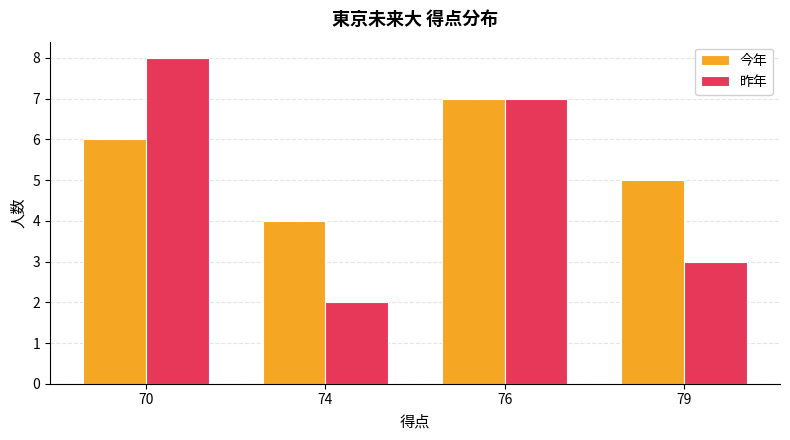

Reading left to right, what are all the values shown in this chart?

今年: 70=6	74=4	76=7	79=5
昨年: 70=8	74=2	76=7	79=3